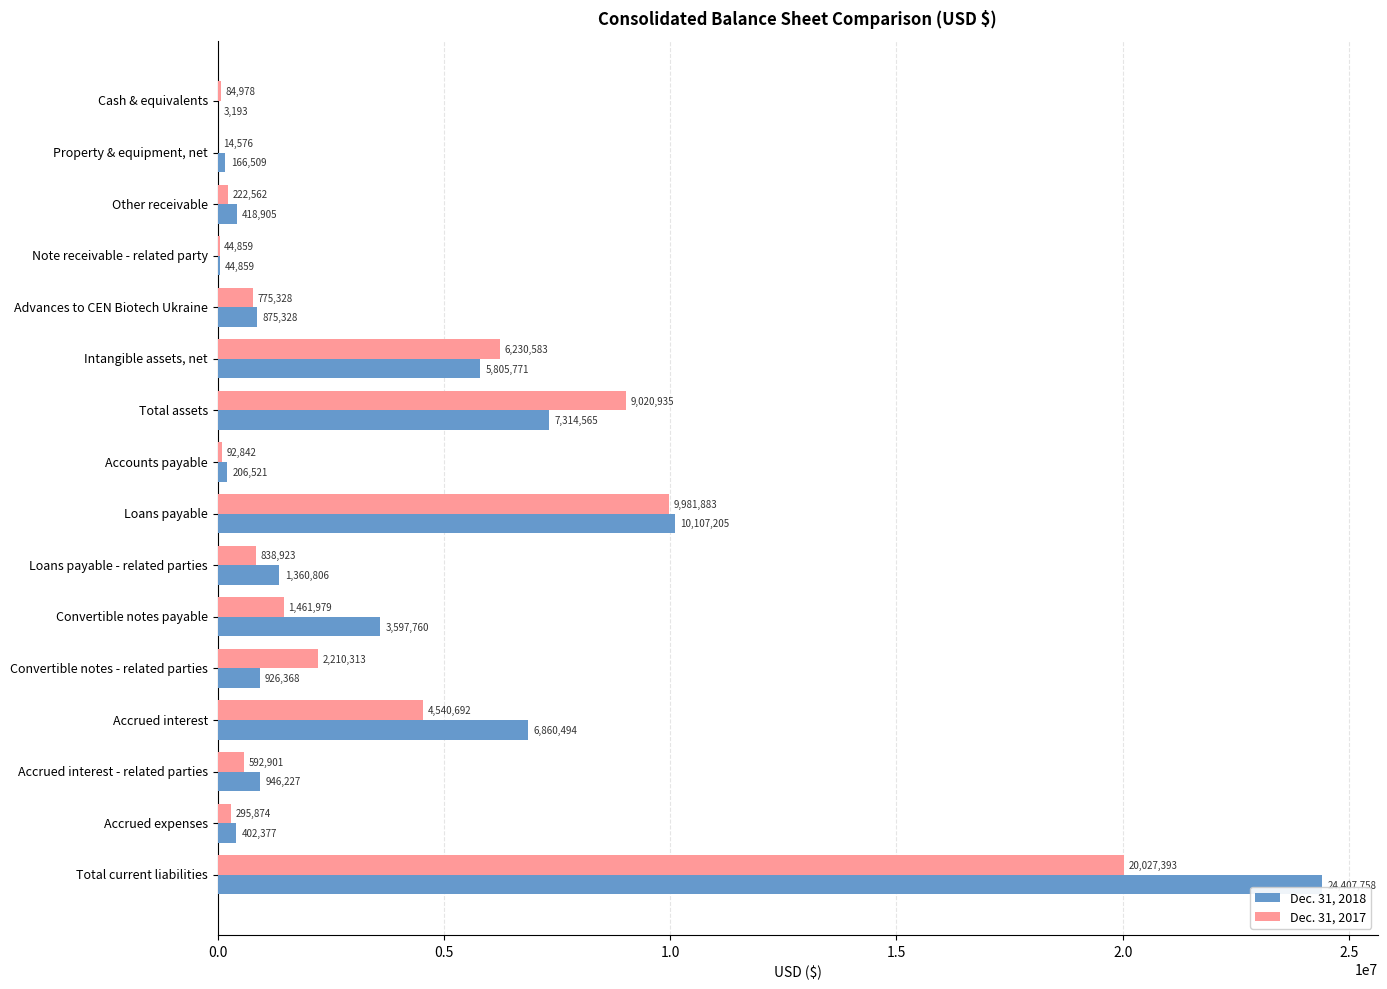

Which series has the largest total across all categories?

Dec. 31, 2018